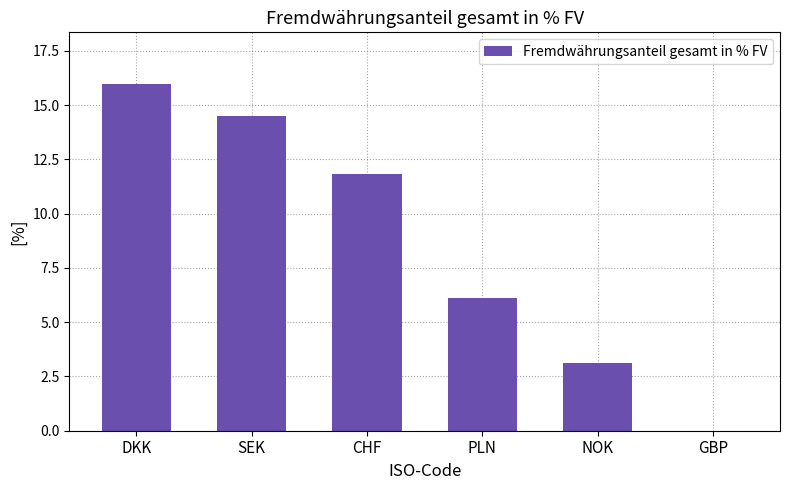

Are the bars horizontal?

No